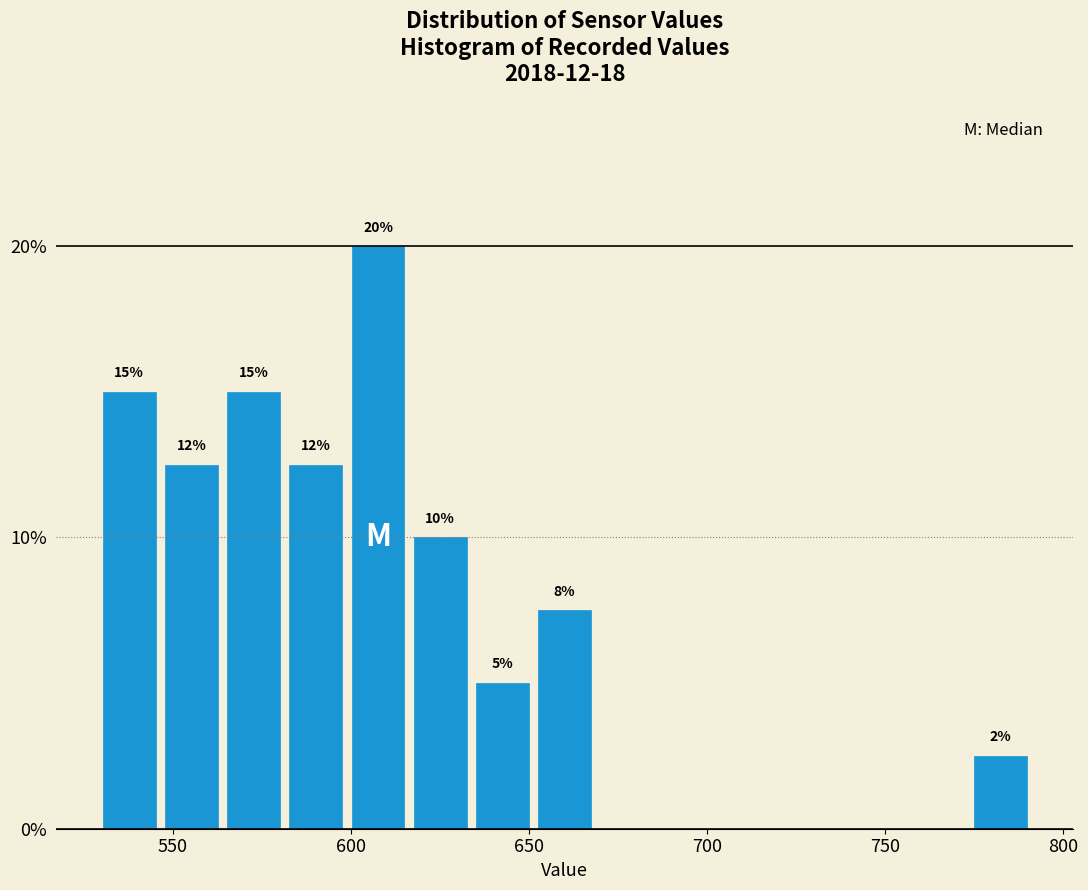

Read against the x-axis, roughly where is the centre of the tallest bar?

610